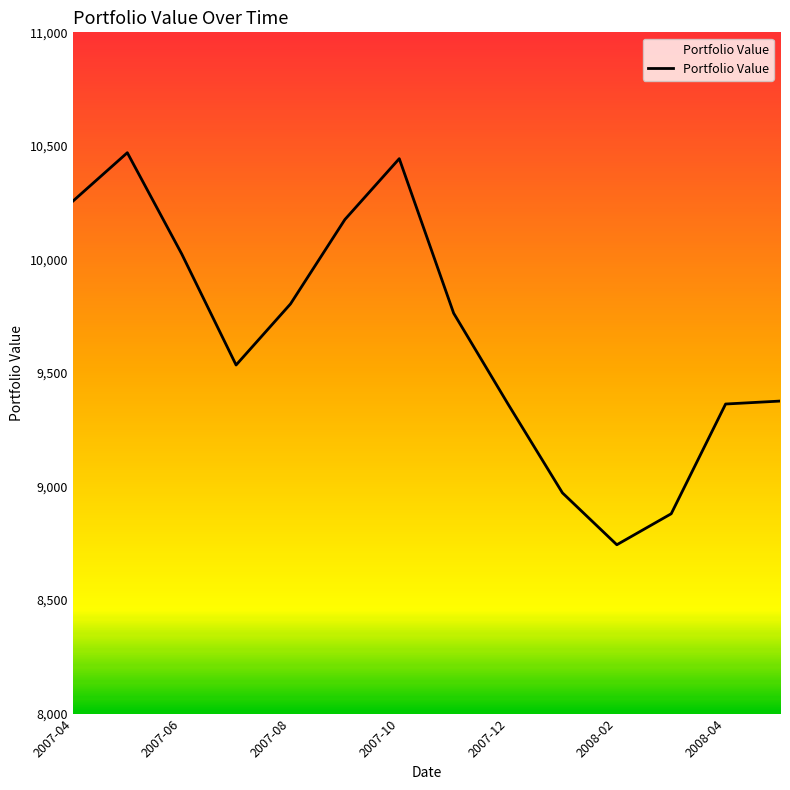

At which label is the value closest to 9606?

2007-07